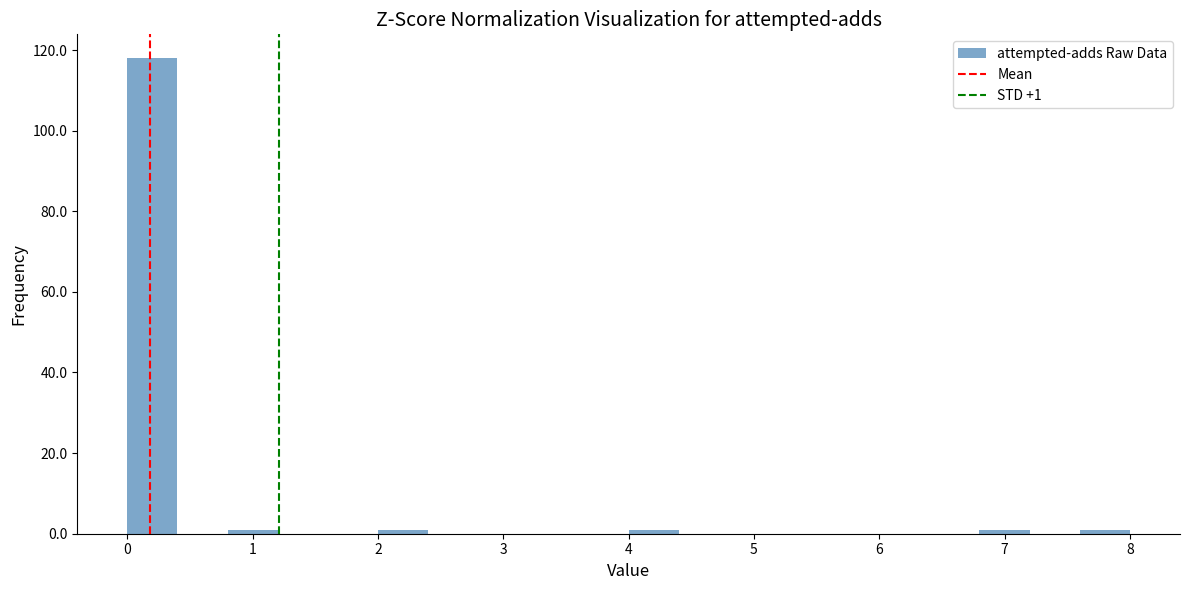

Over which range of the x-axis is the bar tallest?

0.0 to 0.4